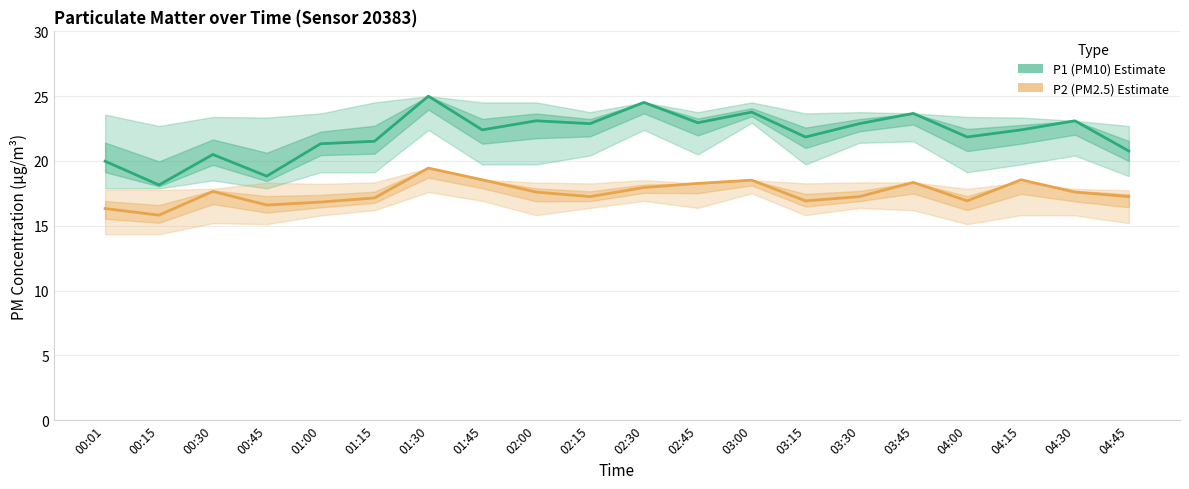

List the series in order of their overall mean, highest first.

P1 (PM10) Estimate, P2 (PM2.5) Estimate